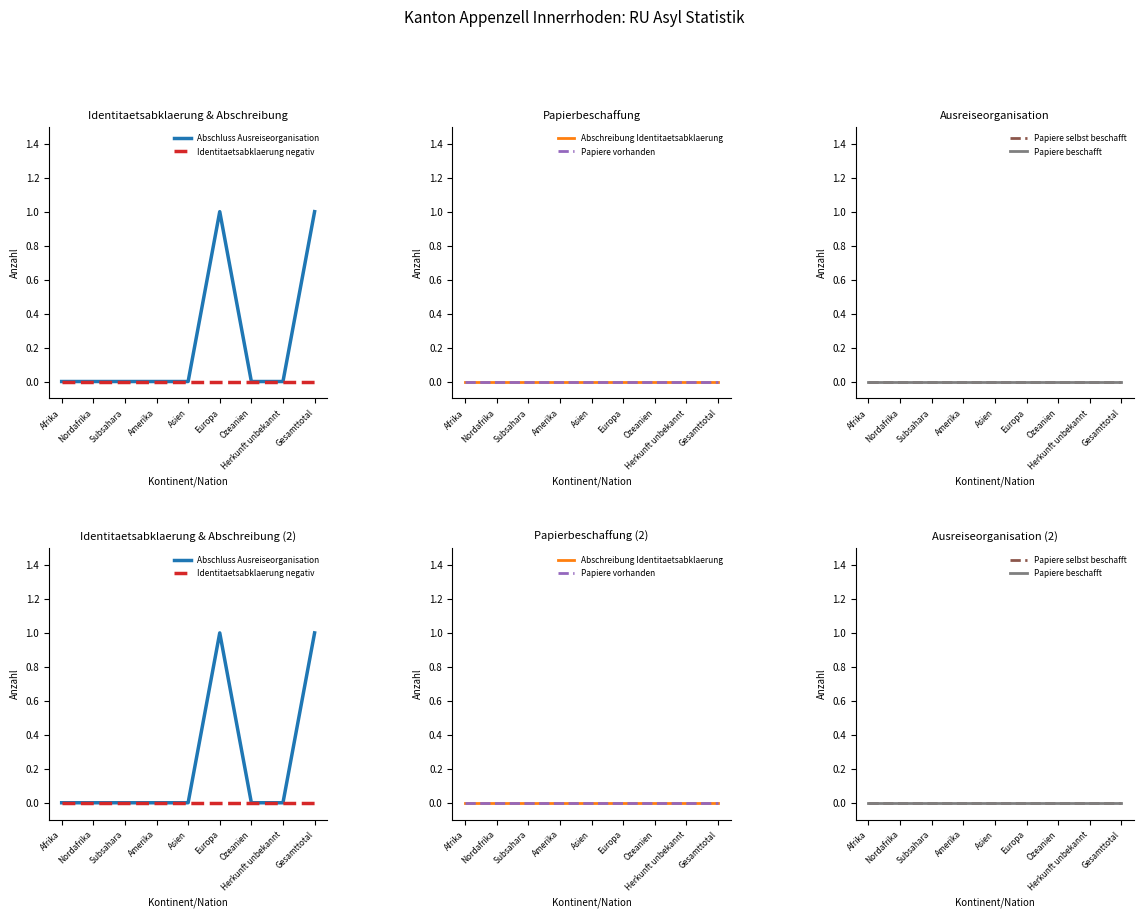

What position from the right is Europa?

4